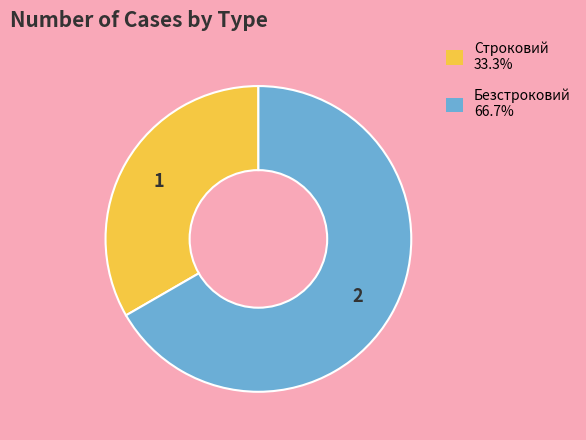

Rank the categories by value from lowest to highest.

Строковий, Безстроковий